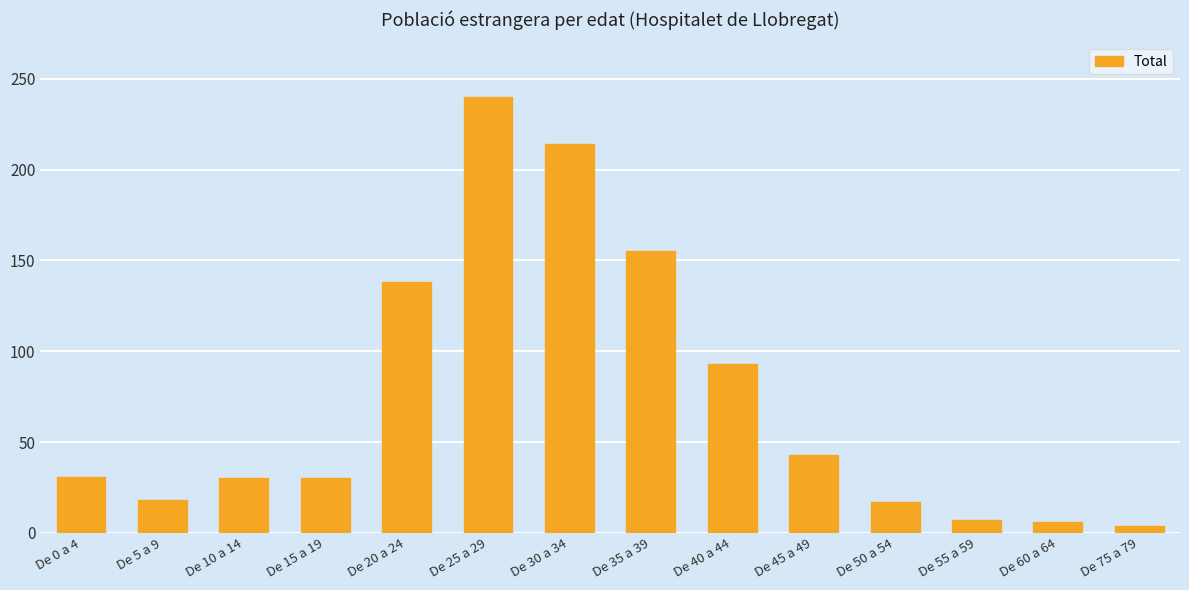

The value at De 5 a 9 is 18. True or false?

True